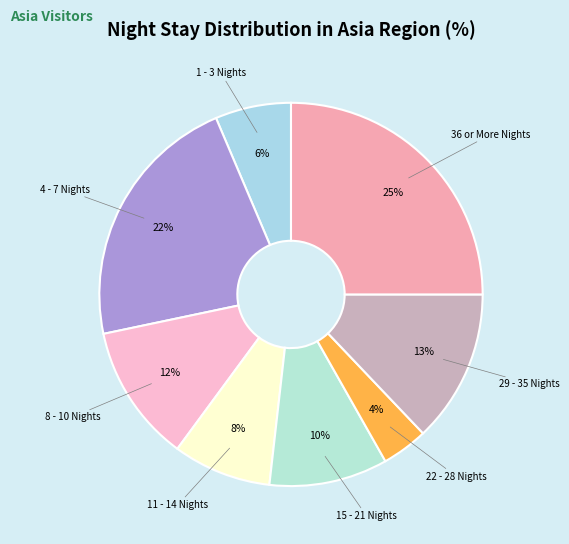

Is there any slice that represents more than half of the pie?

No